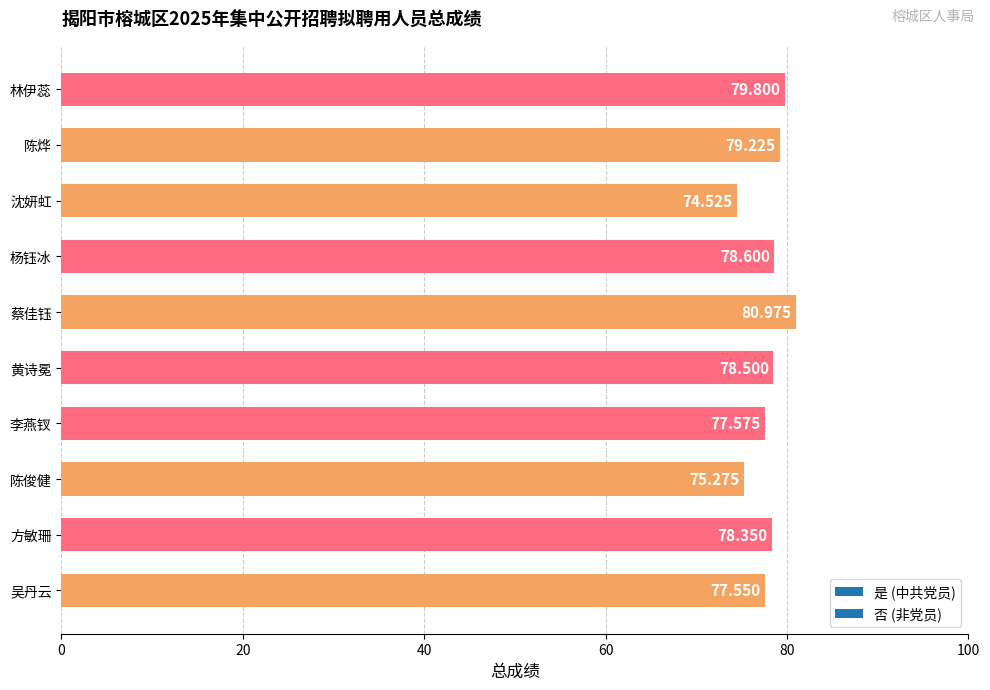

Rank the categories by value from lowest to highest.

沈妍虹, 陈俊健, 吴丹云, 李燕钗, 方敏珊, 黄诗冕, 杨钰冰, 陈烨, 林伊蕊, 蔡佳钰